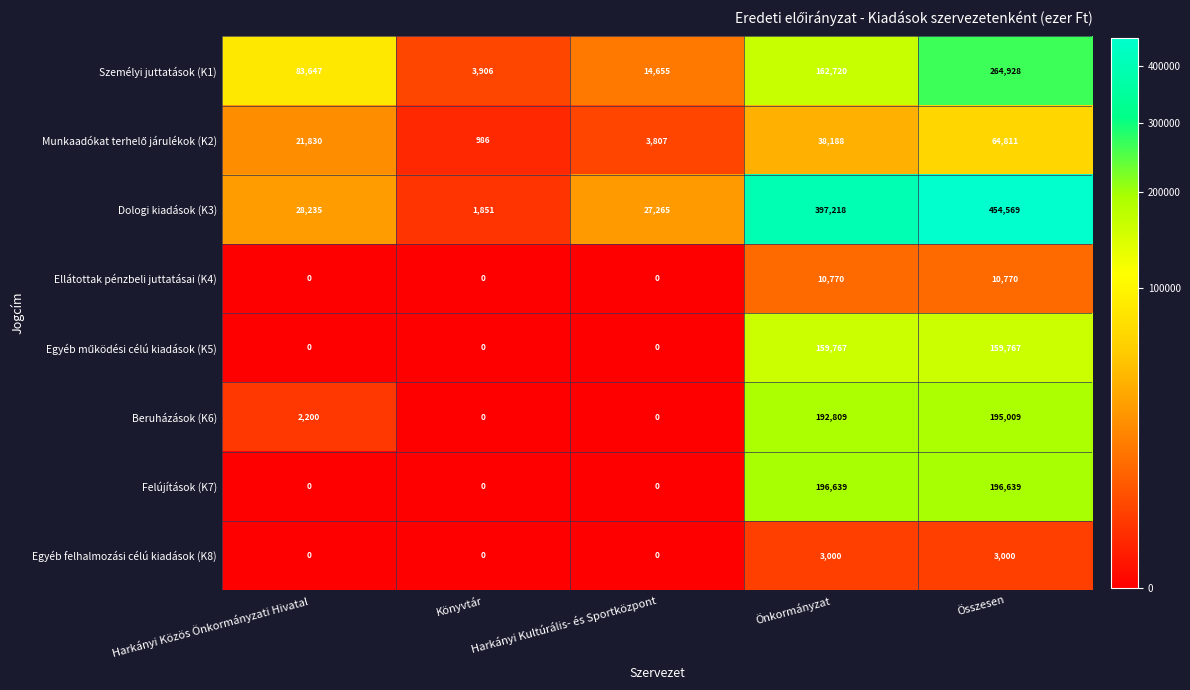

How many data points does each series have?

5